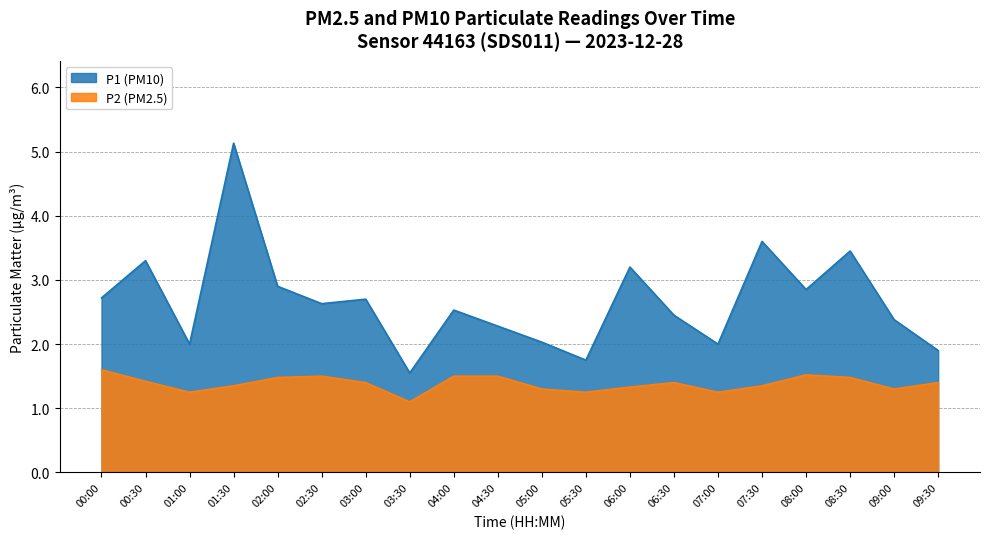

What are all the series names shown in the legend?

P1 (PM10), P2 (PM2.5)